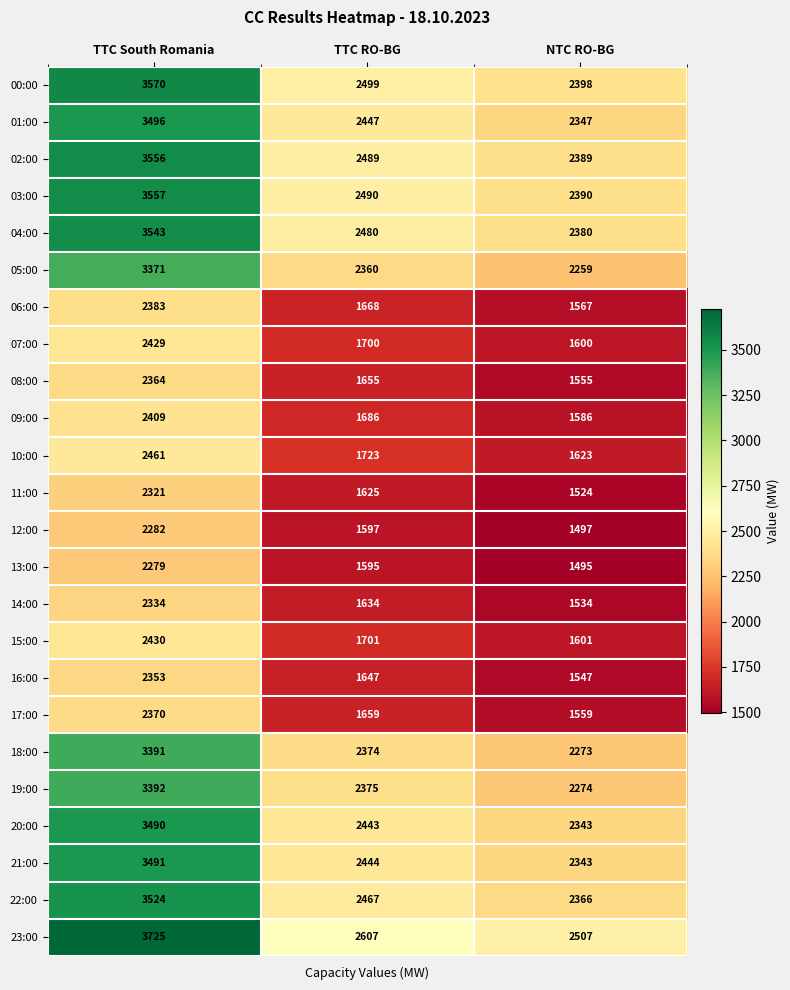

Where does the 04:00 series first go above 2480?

TTC South Romania